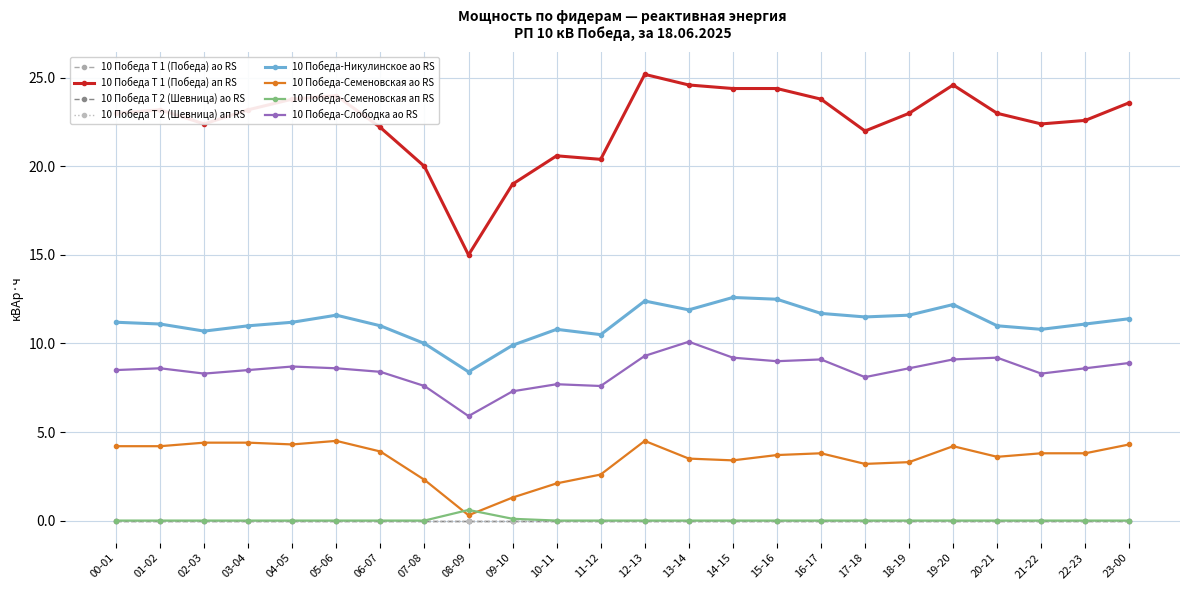

Which category has the lowest value in the 10 Победа Т 1 (Победа) ап RS series?

08-09